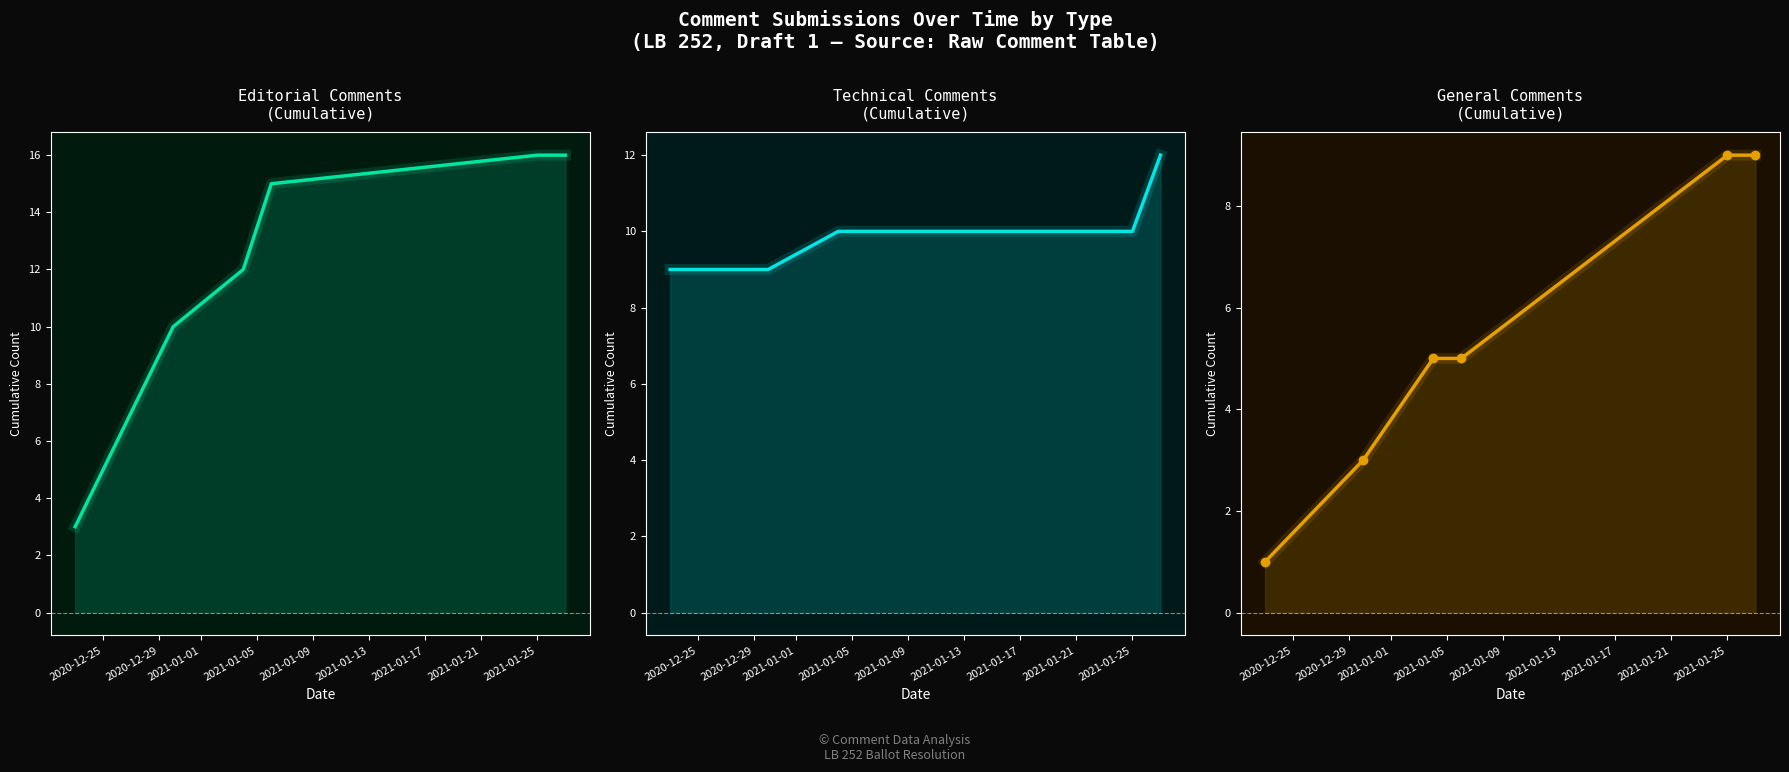

What is the label of the 5th point from the right?

2020-12-29